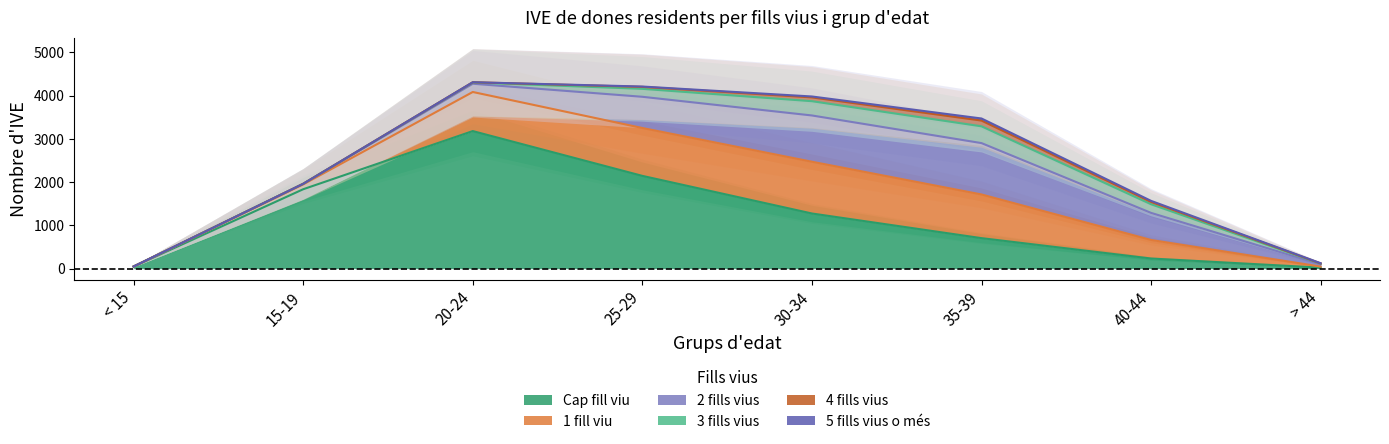

True or false: 2 fills vius and 3 fills vius cross at least once.

False